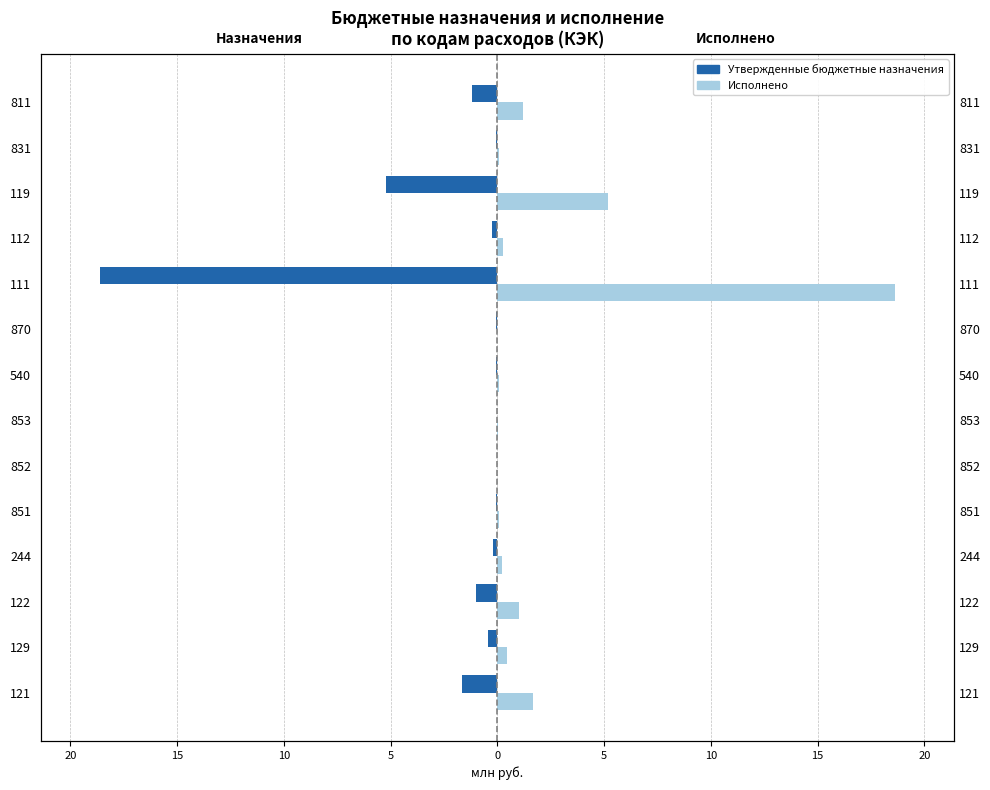

Reading left to right, what are all the values shown in this chart?

Утвержденные бюджетные назначения: -1.7	-0.5	-1.0	-0.2	-0.1	-0.0	-0.0	-0.1	-0.1	-18.6	-0.3	-5.2	-0.1	-1.2
Исполнено: 1.7	0.5	1.0	0.2	0.1	0.0	0.0	0.1	0.0	18.6	0.3	5.2	0.1	1.2